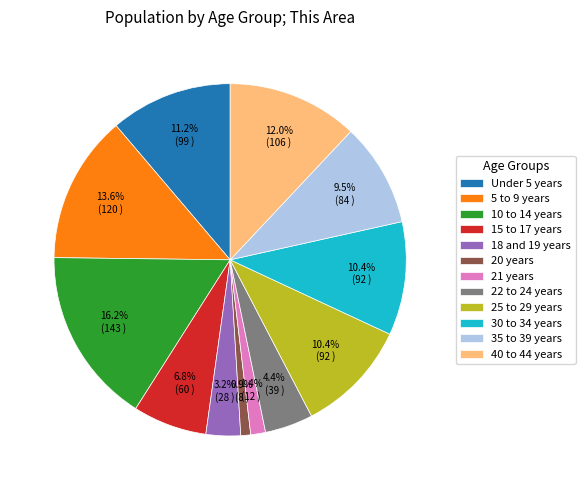

The 21 years slice represents 1% of the pie. True or false?

True